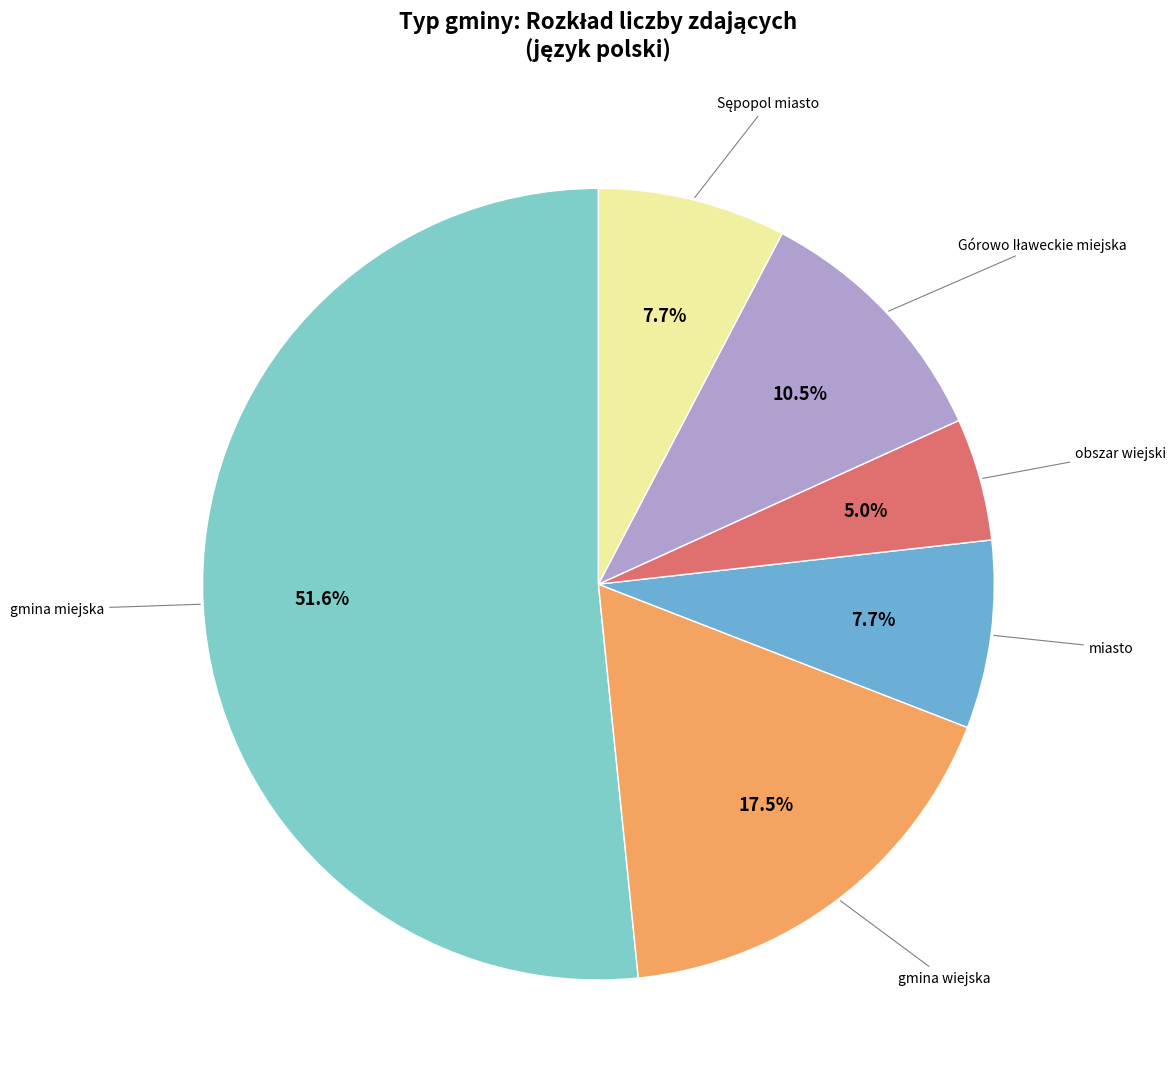

How many segments does this pie chart have?

6